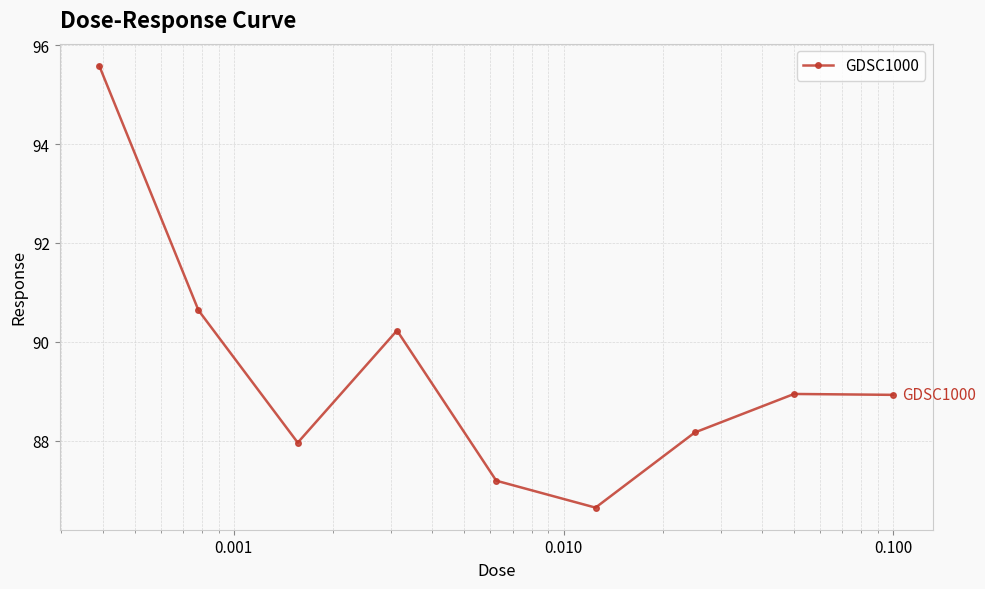

What is the average value?

89.4